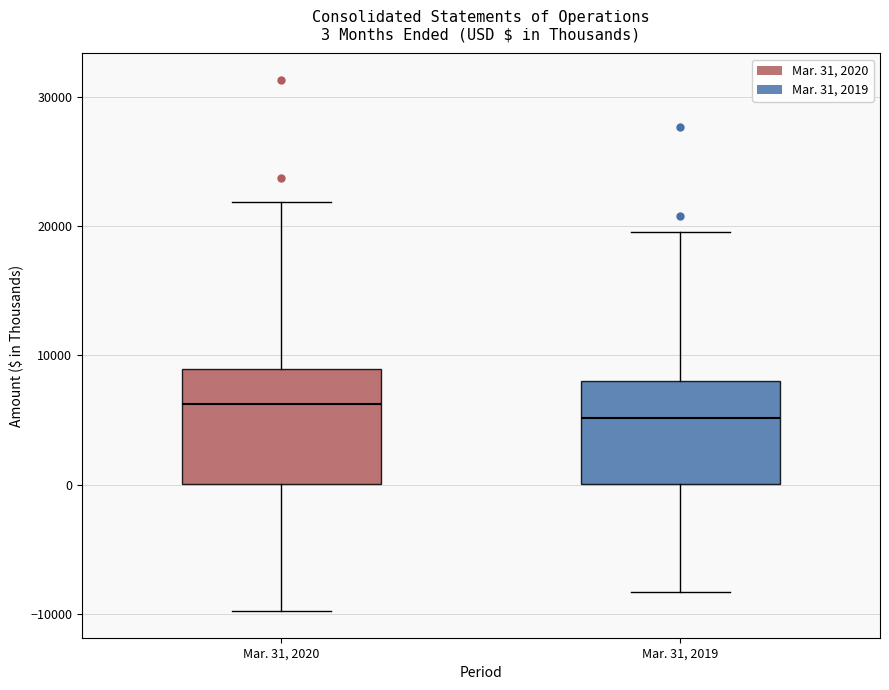

Which box's median line is the highest?

Mar. 31, 2020